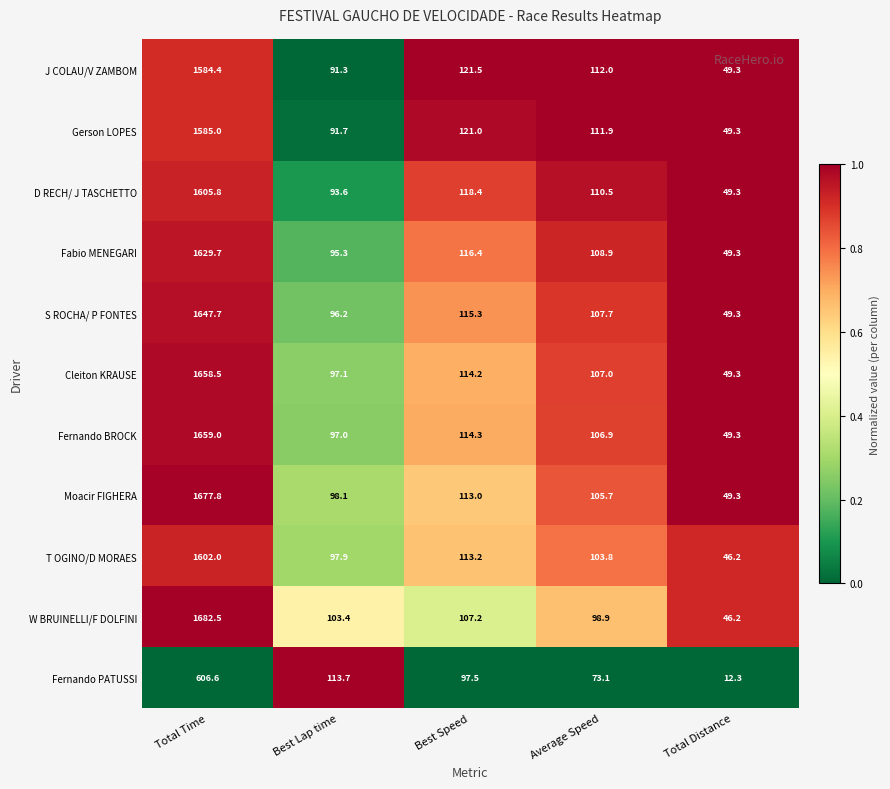

List the labels in order of D RECH/ J TASCHETTO value, smallest first.

Total Distance, Best Lap time, Average Speed, Best Speed, Total Time